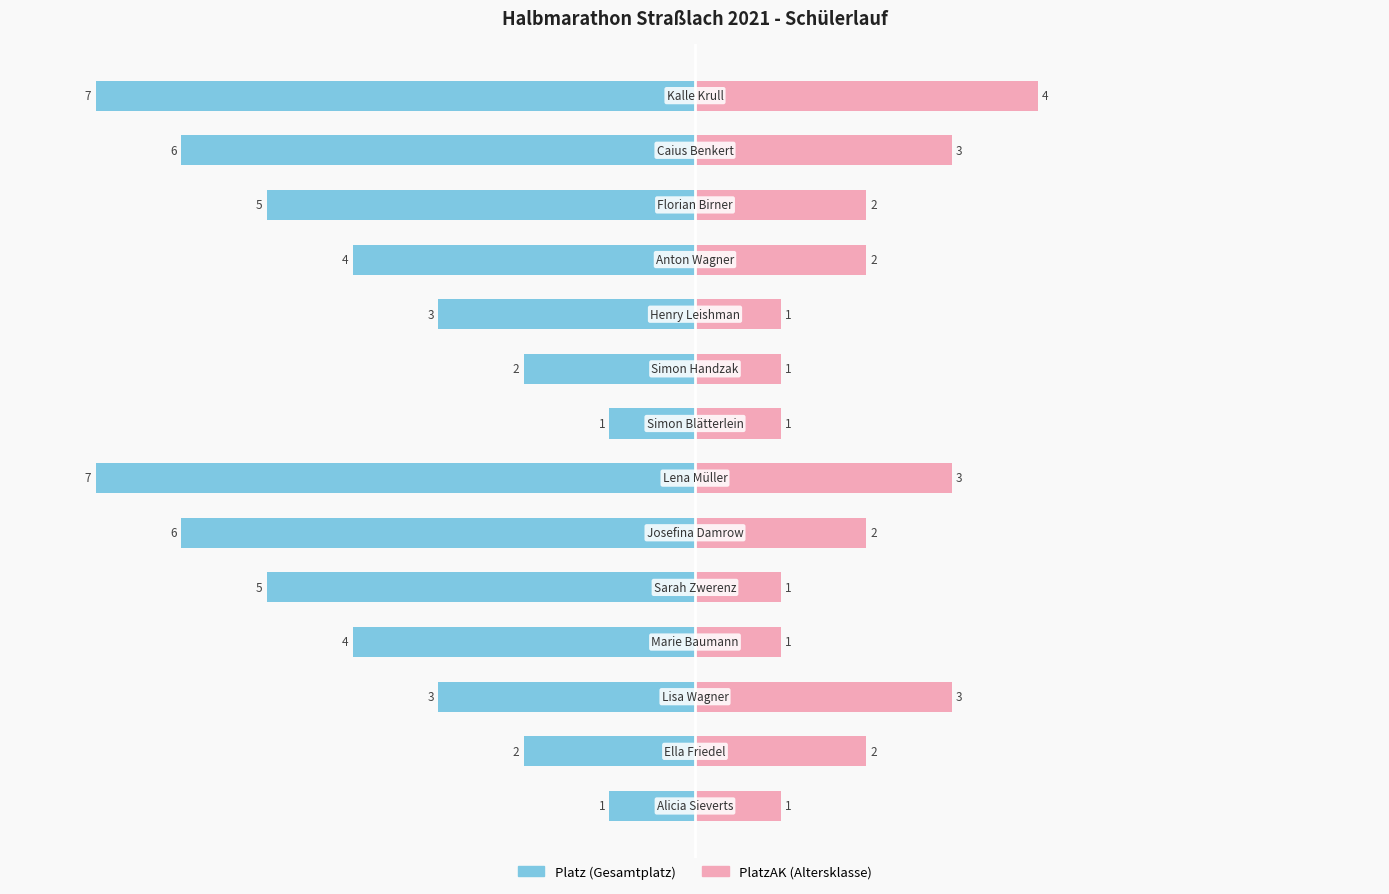

Which series changed the most between 1 and 10?

Platz